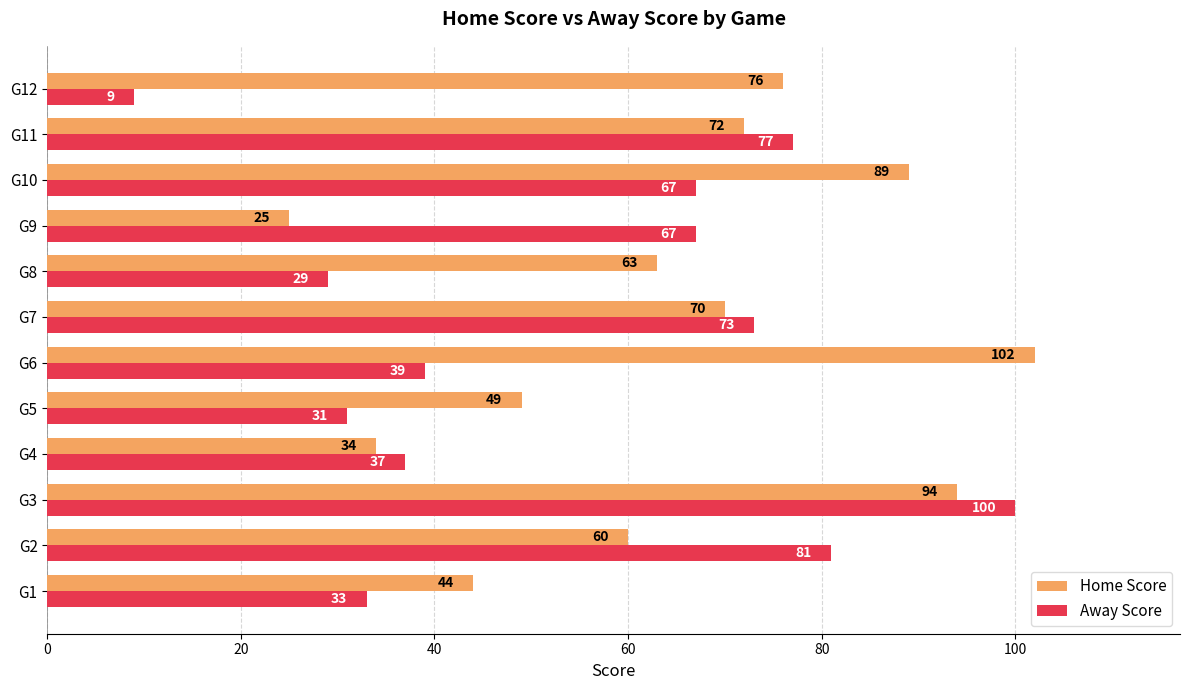

The Home Score series shows 57 at G3. True or false?

False